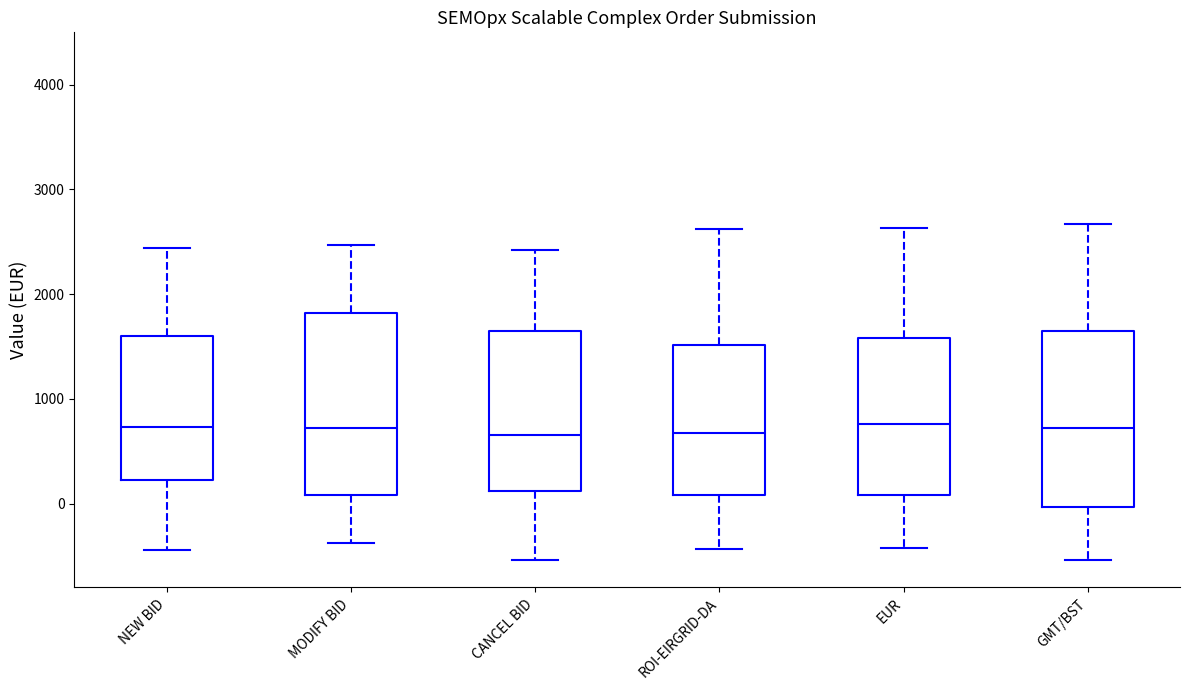

Reading left to right, read every box against the y-axis: the position of its median line, the range the box covers, and the ends of its whiskers. The values are not printed on the chart, so give them approximately, as read against the axis.

NEW BID: median 700, box 200 to 1600, whiskers -400 to 2400
MODIFY BID: median 700, box 100 to 1800, whiskers -400 to 2500
CANCEL BID: median 700, box 100 to 1600, whiskers -500 to 2400
ROI-EIRGRID-DA: median 700, box 100 to 1500, whiskers -400 to 2600
EUR: median 800, box 100 to 1600, whiskers -400 to 2600
GMT/BST: median 700, box 0 to 1600, whiskers -500 to 2700